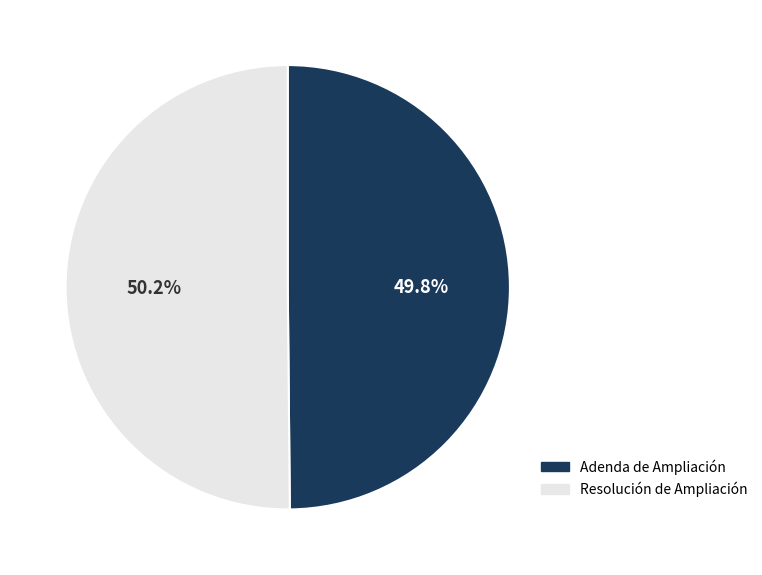

True or false: Adenda de Ampliación accounts for 59% of the total.

False